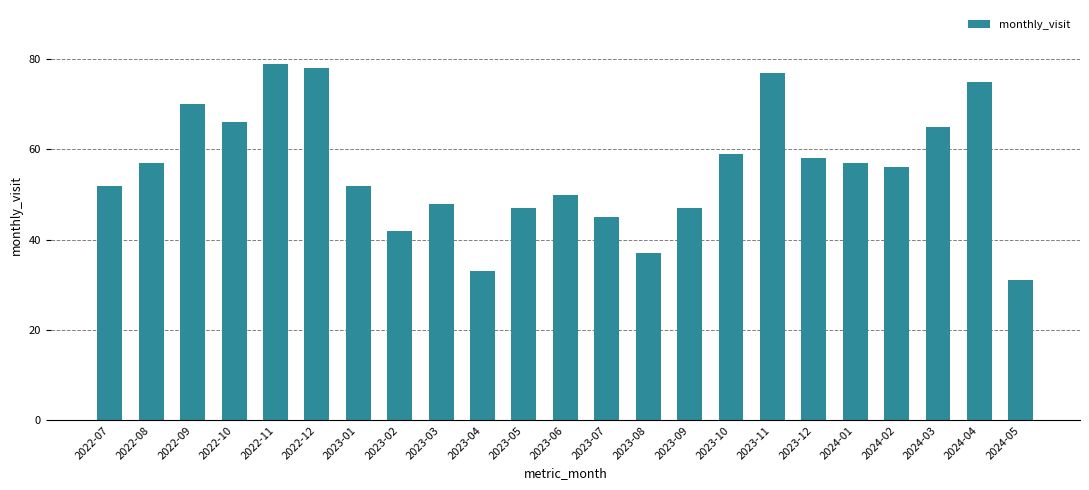

True or false: the data shows 29 at 2022-09.

False